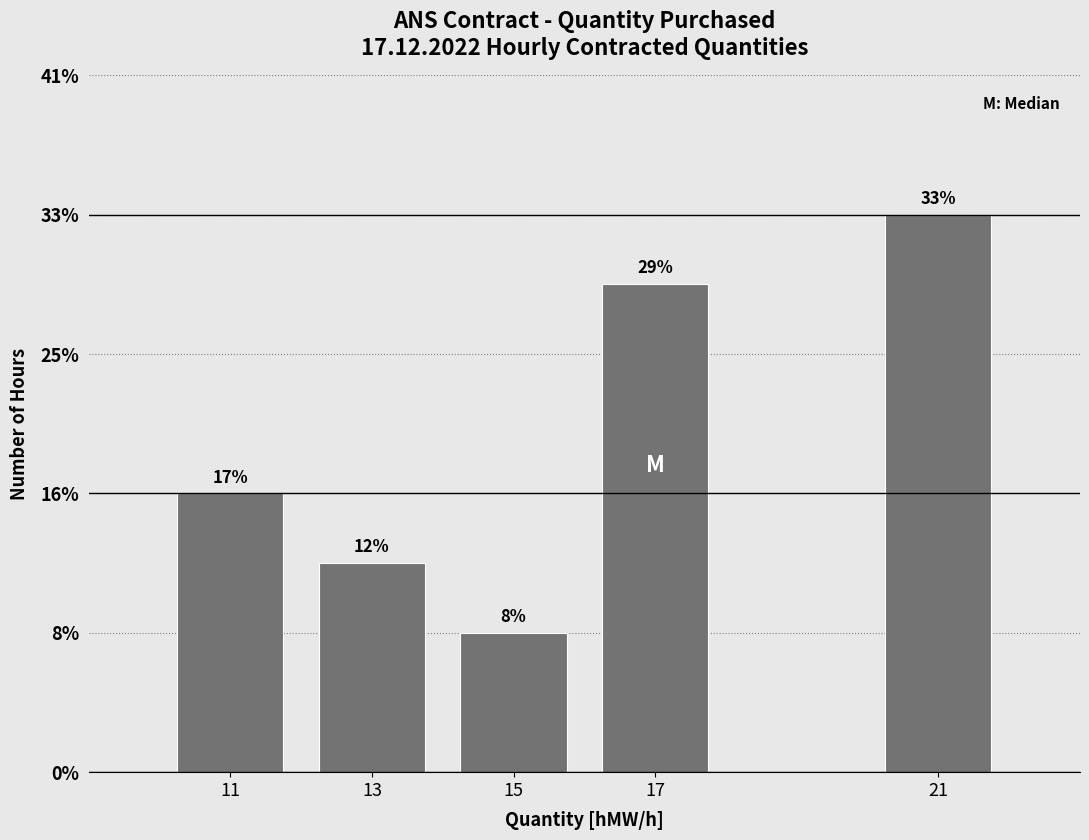

Does the chart contain any negative values?

No